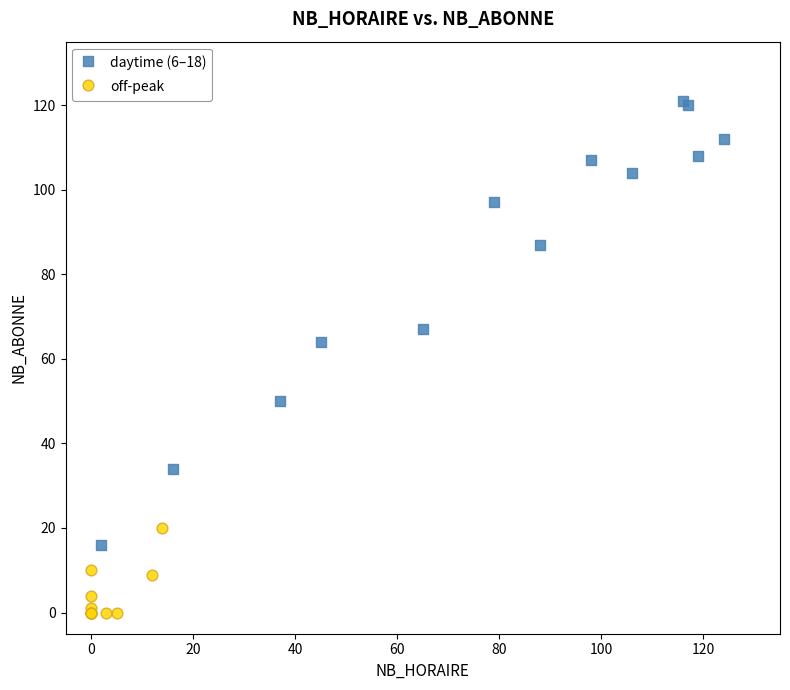

Which series reaches the minimum Y coordinate?

off-peak